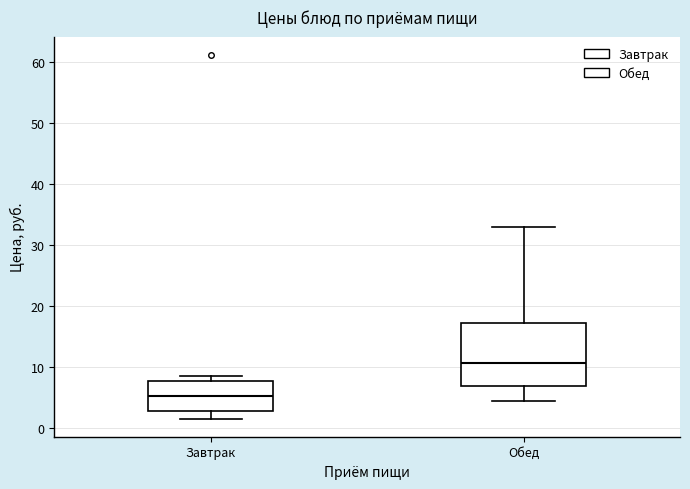

Which box has the lowest median line?

Завтрак